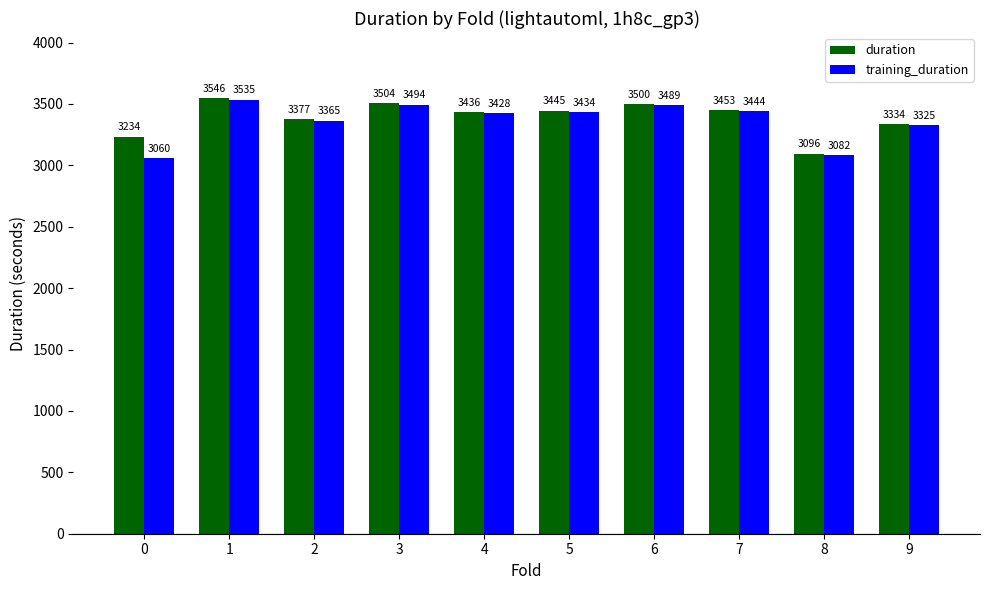

What is the sum of all duration values?

33925.7